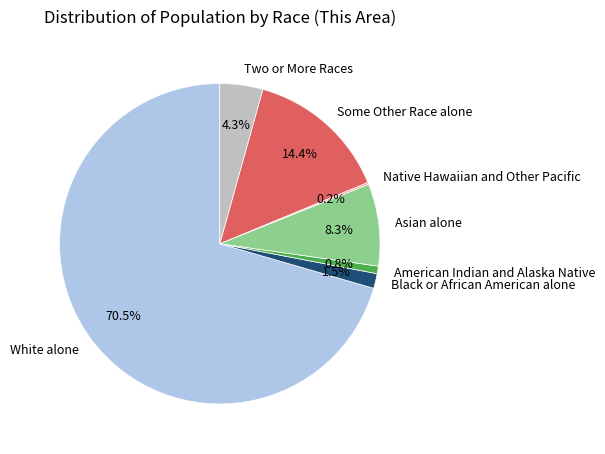

True or false: Some Other Race alone accounts for 14% of the total.

True